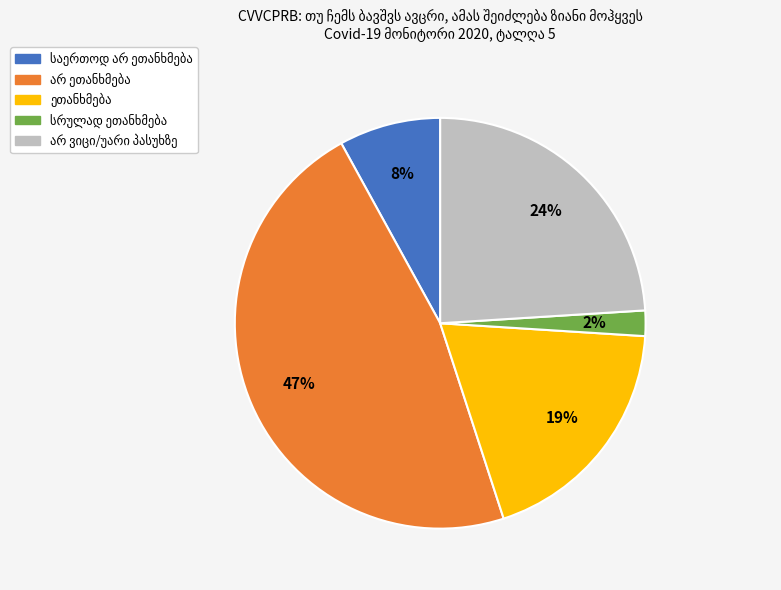

To the nearest percent, what is the difference between the largest and smallest slice percentages?

45%